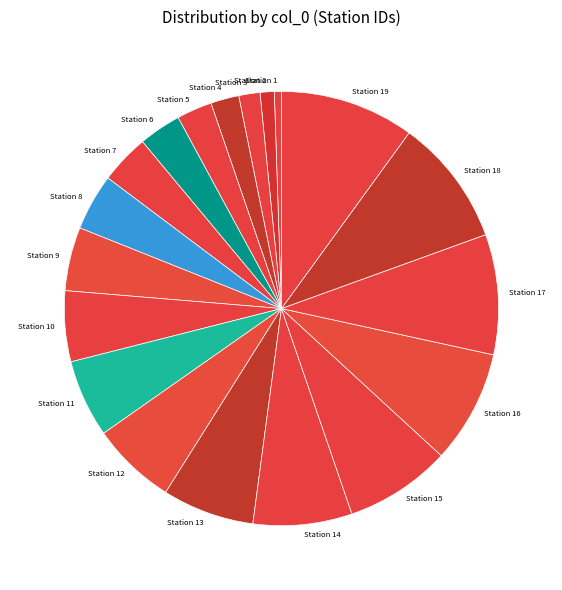

Rank the categories by value from lowest to highest.

Station 1, Station 2, Station 3, Station 4, Station 5, Station 6, Station 7, Station 8, Station 9, Station 10, Station 11, Station 12, Station 13, Station 14, Station 15, Station 16, Station 17, Station 18, Station 19